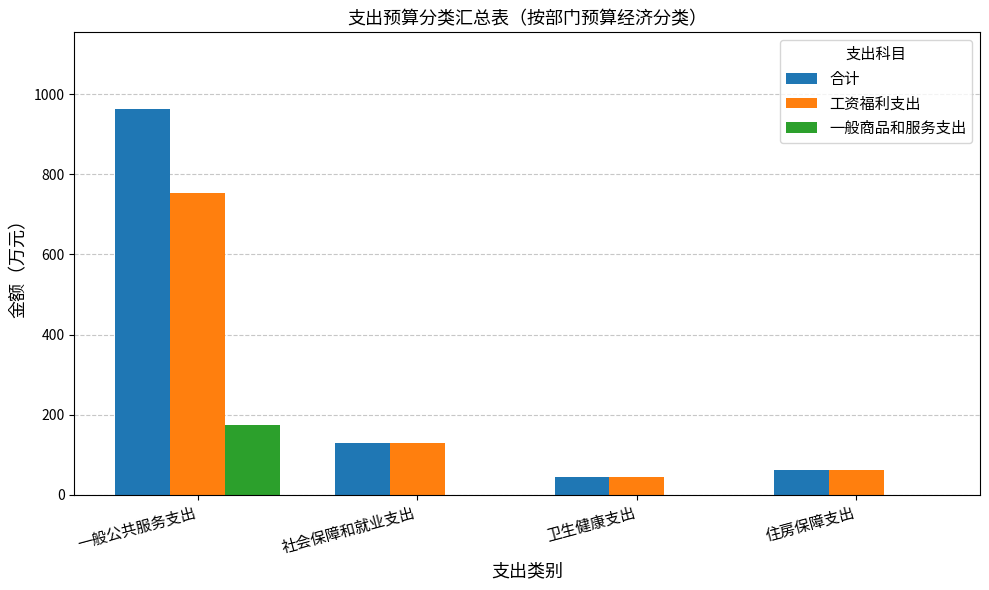

At which category is the sum across all series the highest?

一般公共服务支出